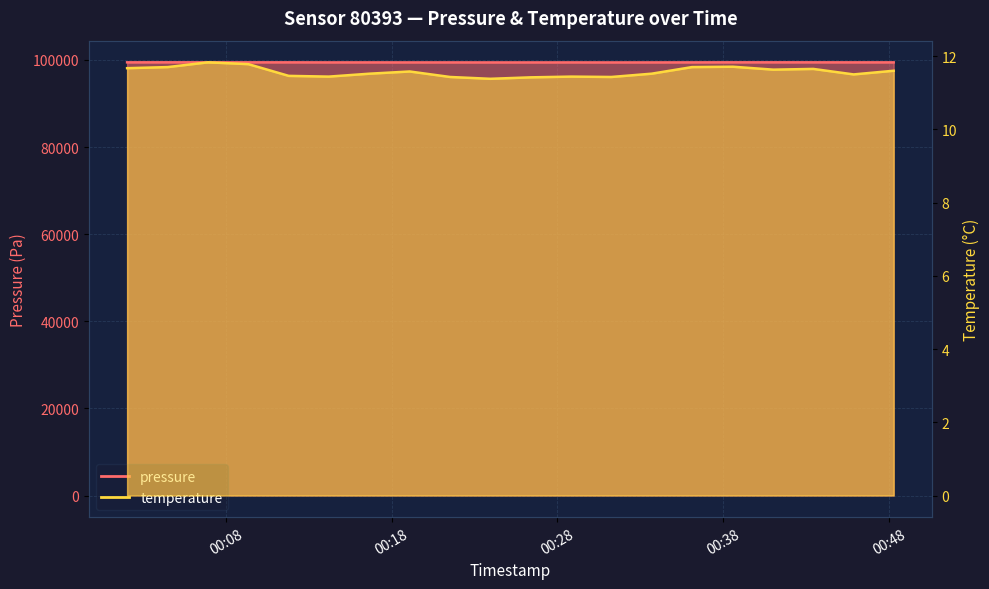

Between 2023-11-21T00:19:05 and 2023-11-21T00:26:23, which series saw the biggest shift?

pressure